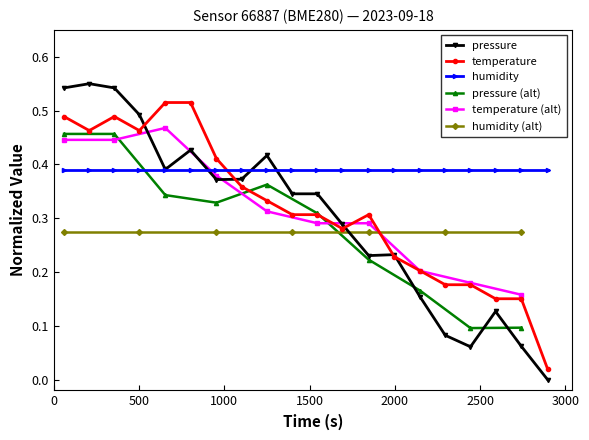

True or false: temperature has more than 1 interior local peaks.

True